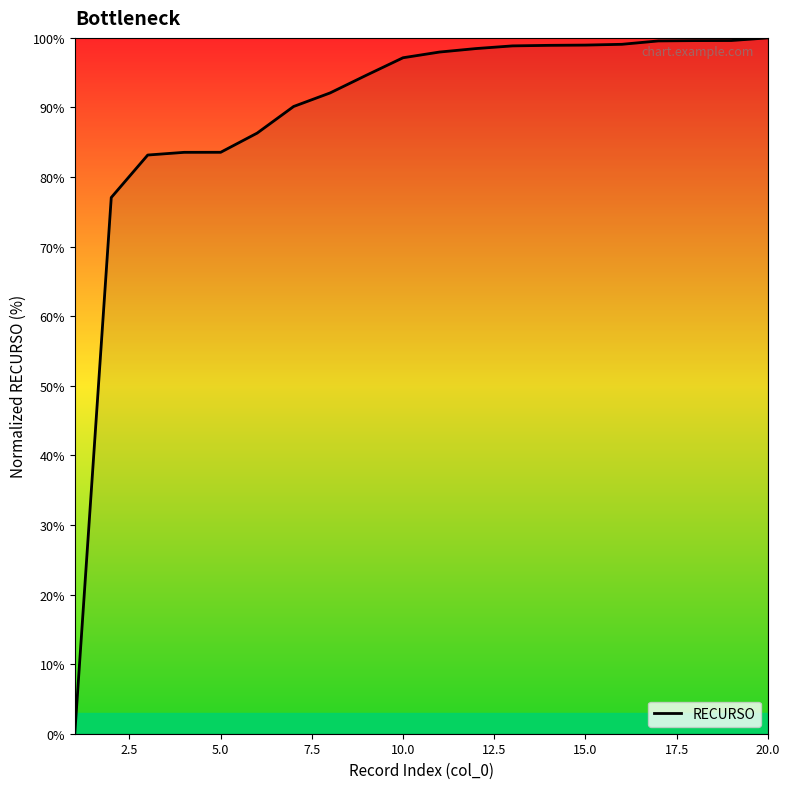

What is the difference between the maximum and minimum values?

100.0